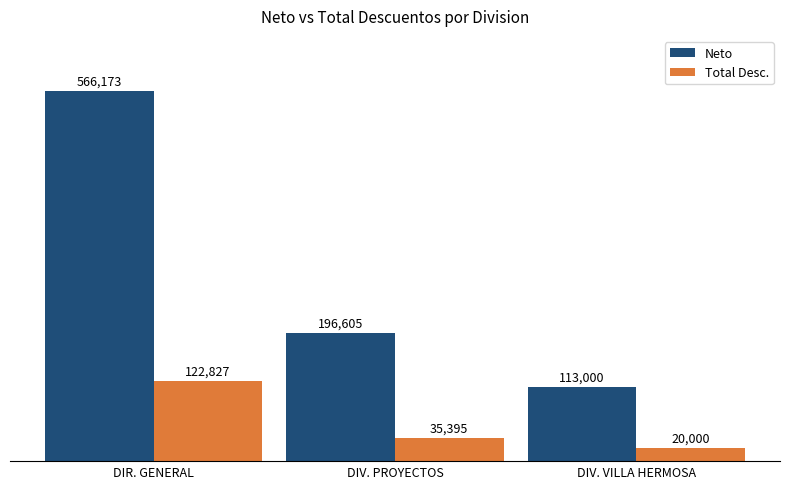

What is the sum of all Total Desc. values?

178221.5